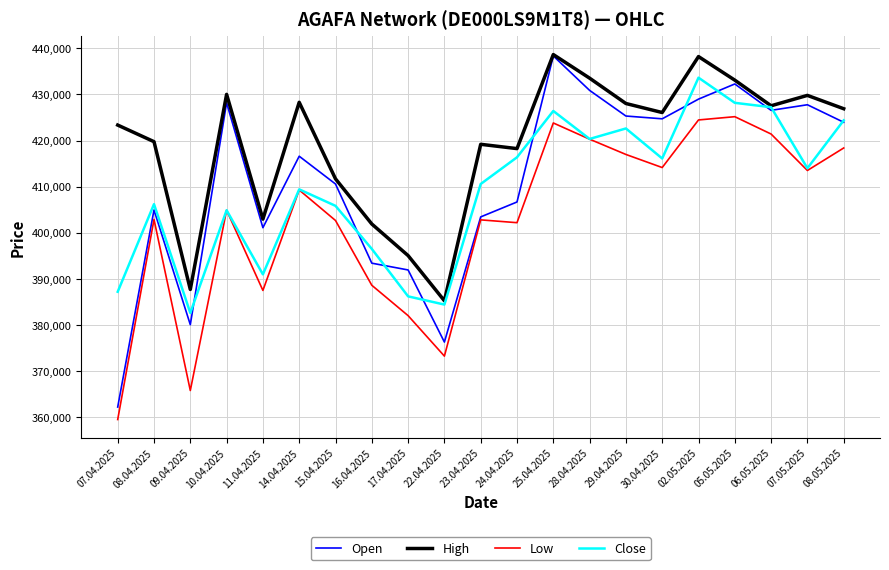

At how many categories does at least one series exceed 395840?

18